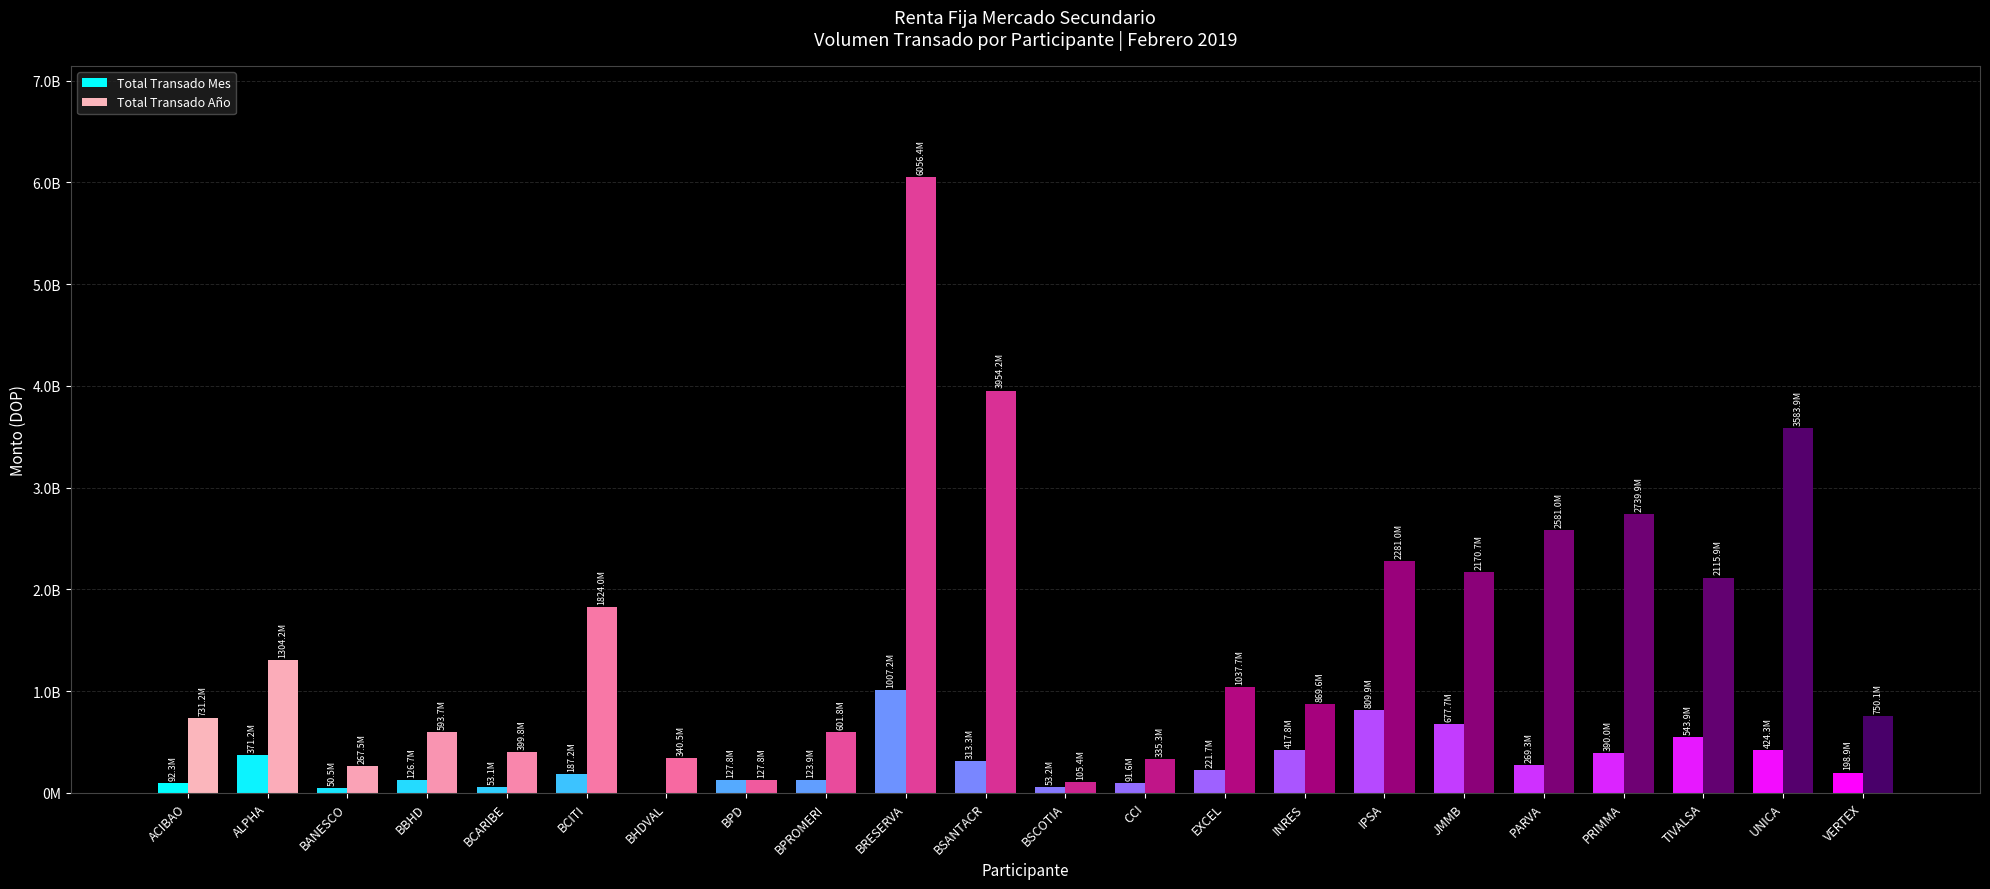

Reading left to right, what are all the values shown in this chart?

Total Transado Mes: 92331550.6	371221431.3	50455052.2	126736481.4	53132191.8	187152215.5	0.0	127766886.8	123871317.0	1007228430.1	313339005.3	53197511.6	91603223.6	221744706.3	417761717.8	809887617.5	677697687.8	269348272.8	389987009.8	543946063.5	424306526.4	198856494.2
Total Transado Año: 731211202.6	1304153865.3	267503020.1	593663751.3	399760587.8	1824022936.1	340483637.2	127766886.8	601777549.0	6056354858.3	3954153994.4	105363634.2	335279206.5	1037726015.4	869636770.2	2281006512.3	2170749958.8	2581033202.2	2739912564.5	2115883181.9	3583949090.3	750119713.0